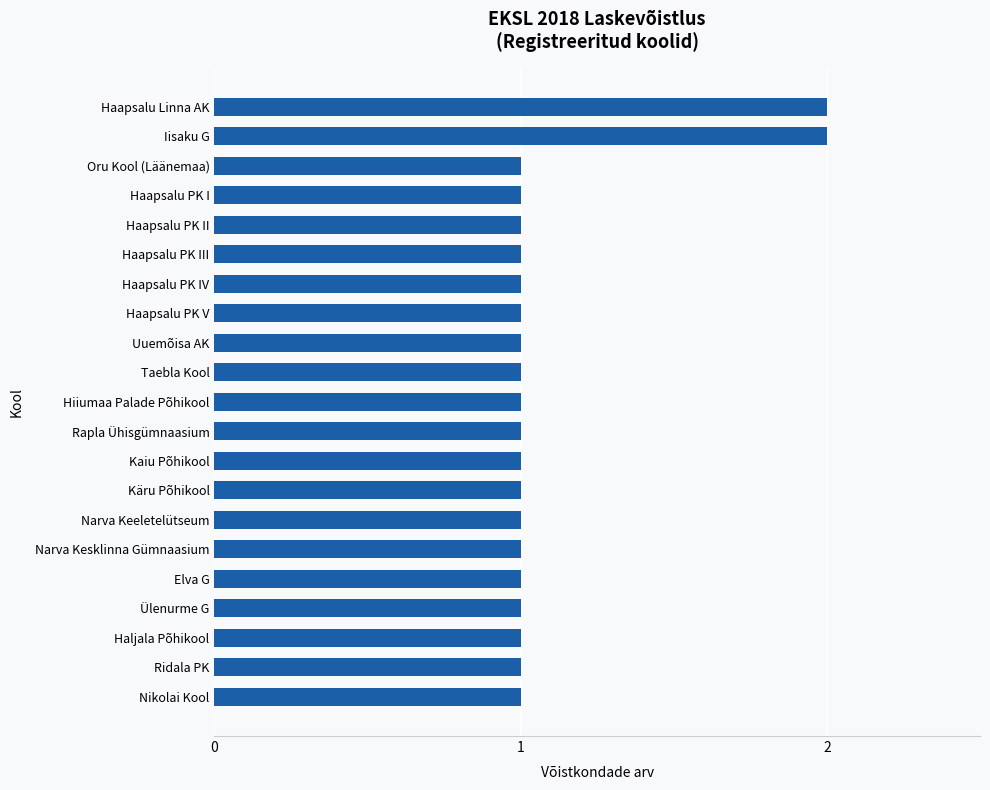

The chart shows a value of 1 at Haapsalu PK III. True or false?

True